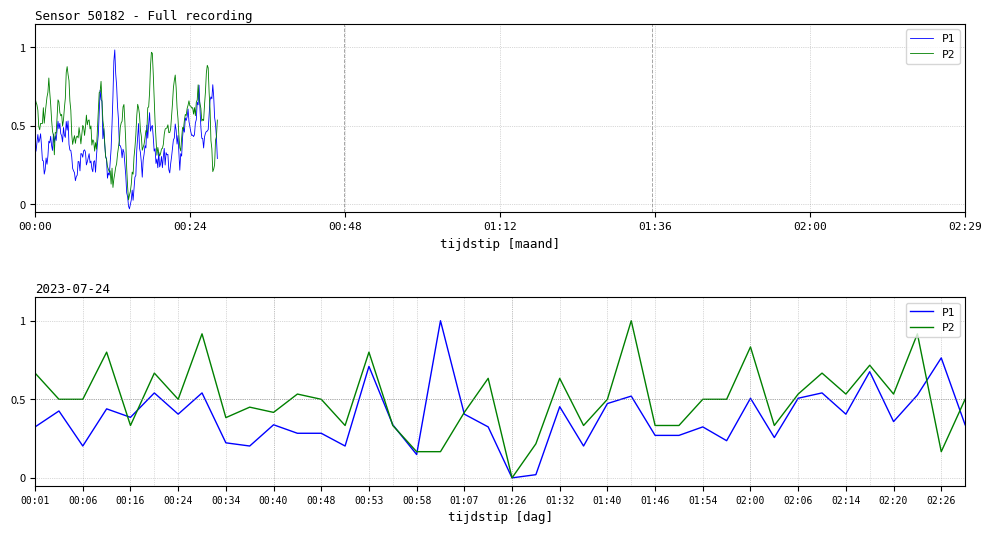

What is the label of the 35th point from the right?

02:00